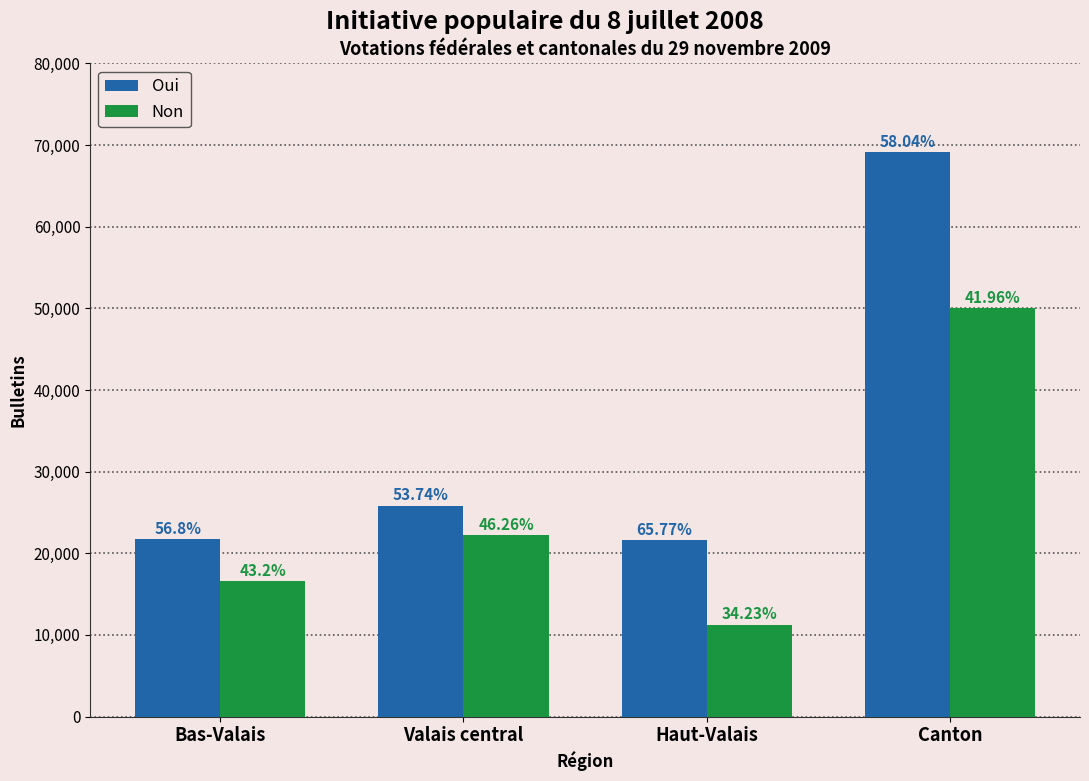

What is the label of the 2nd bar from the left?

Valais central